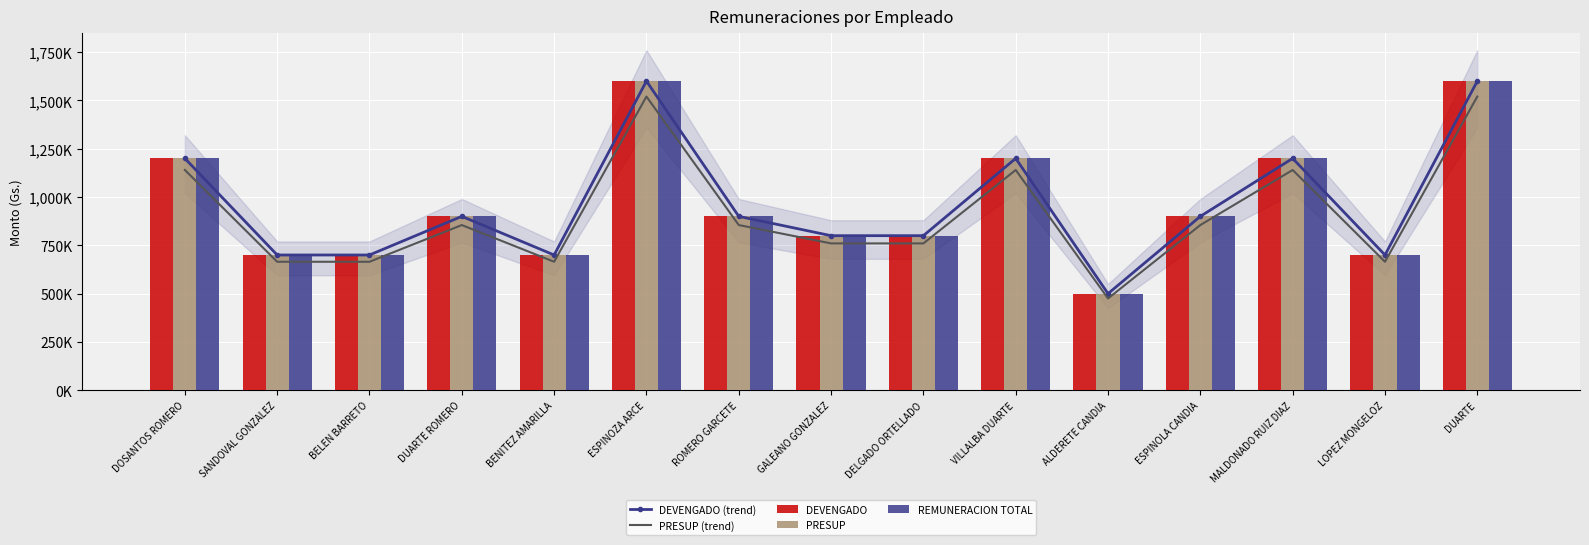

What is the sum of the DEVENGADO (trend) values at ROMERO GARCETE and ESPINOLA CANDIA?

1800000